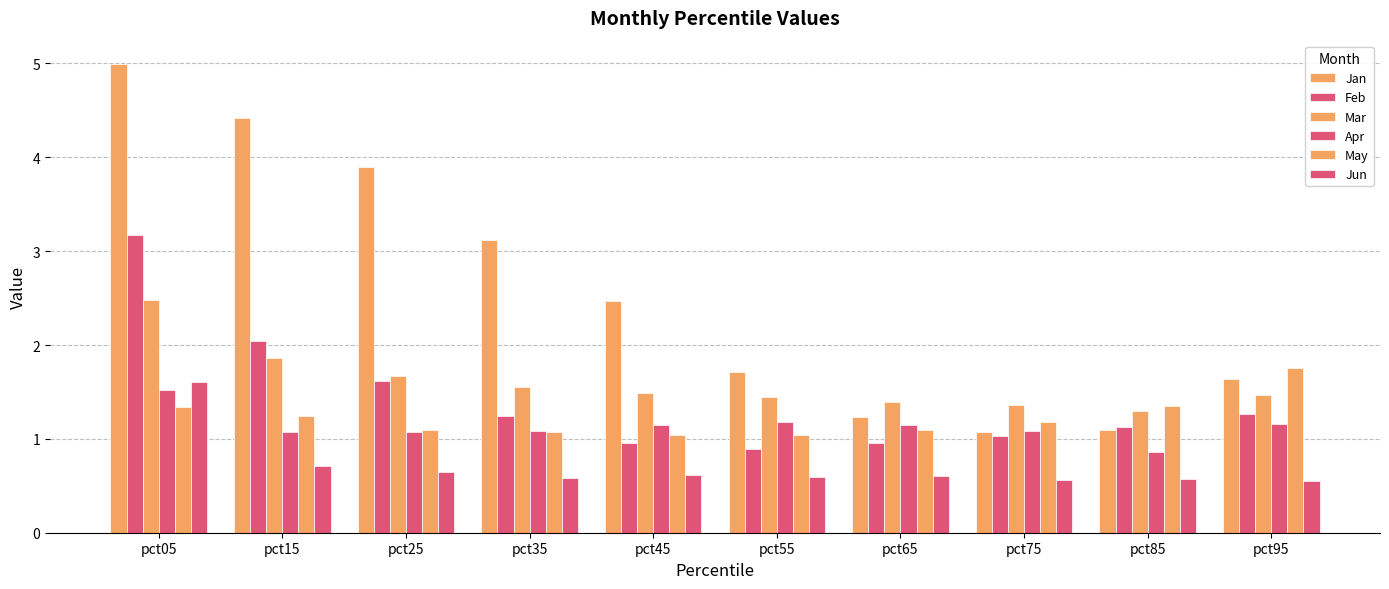

At which category is the sum across all series the highest?

pct05